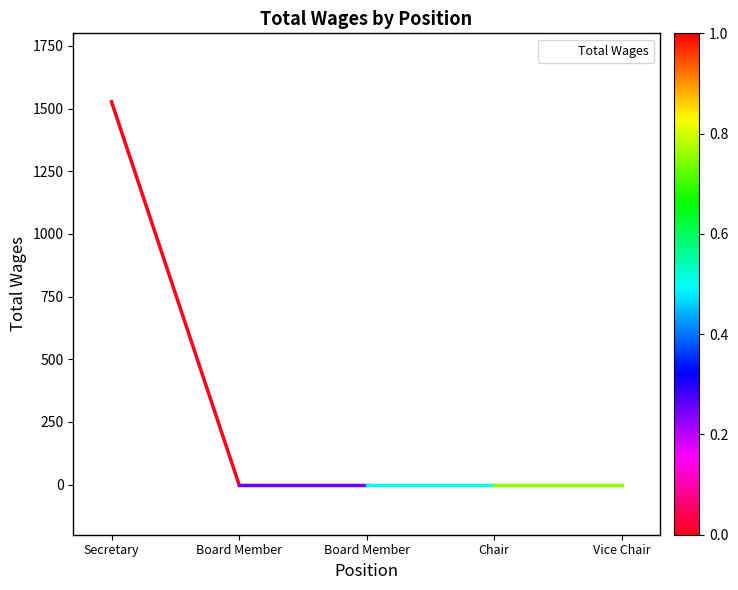

Does the chart display data point markers on the line(s)?

No